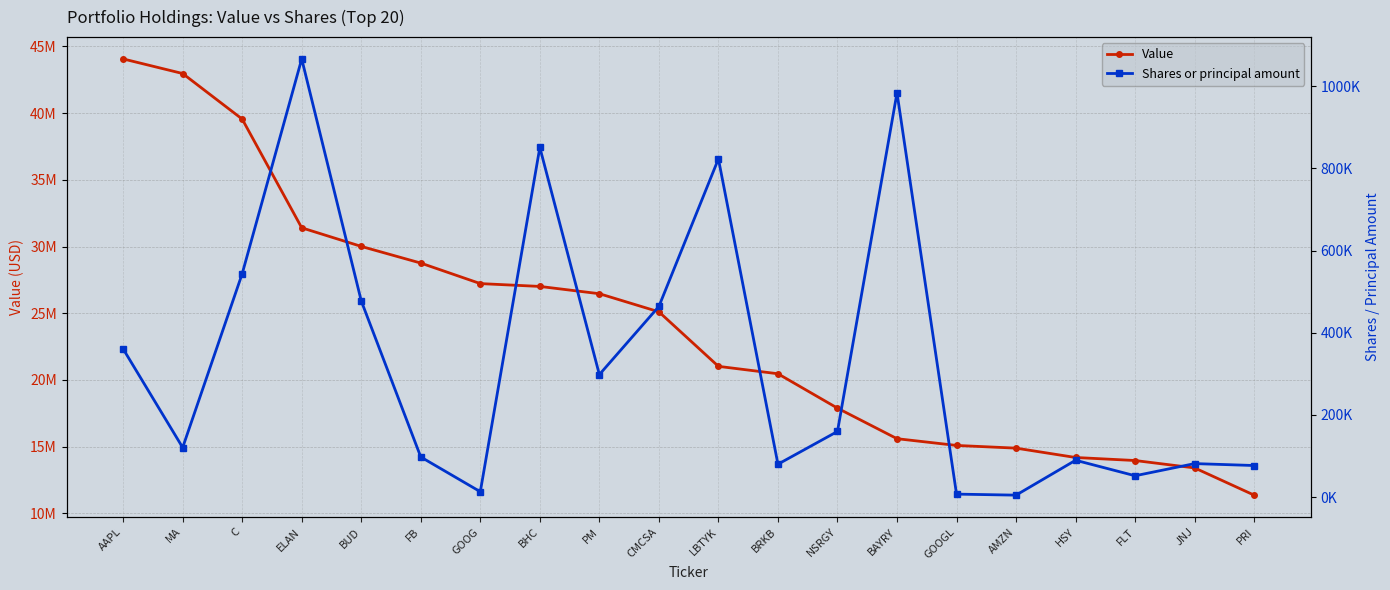

What is the highest value of the Value series?

44062000